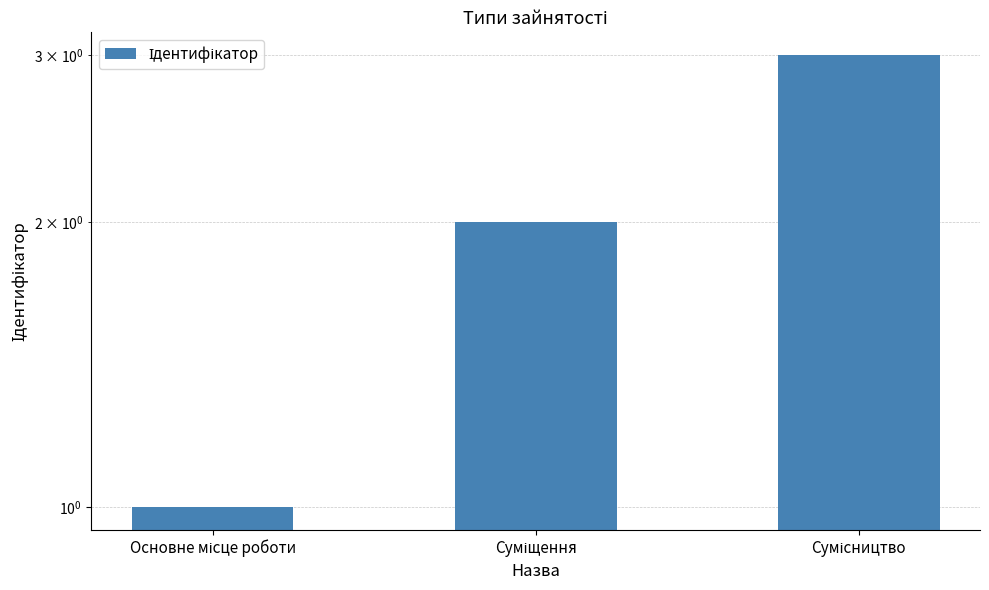

List the labels in order of value, smallest first.

Основне місце роботи, Суміщення, Сумісництво